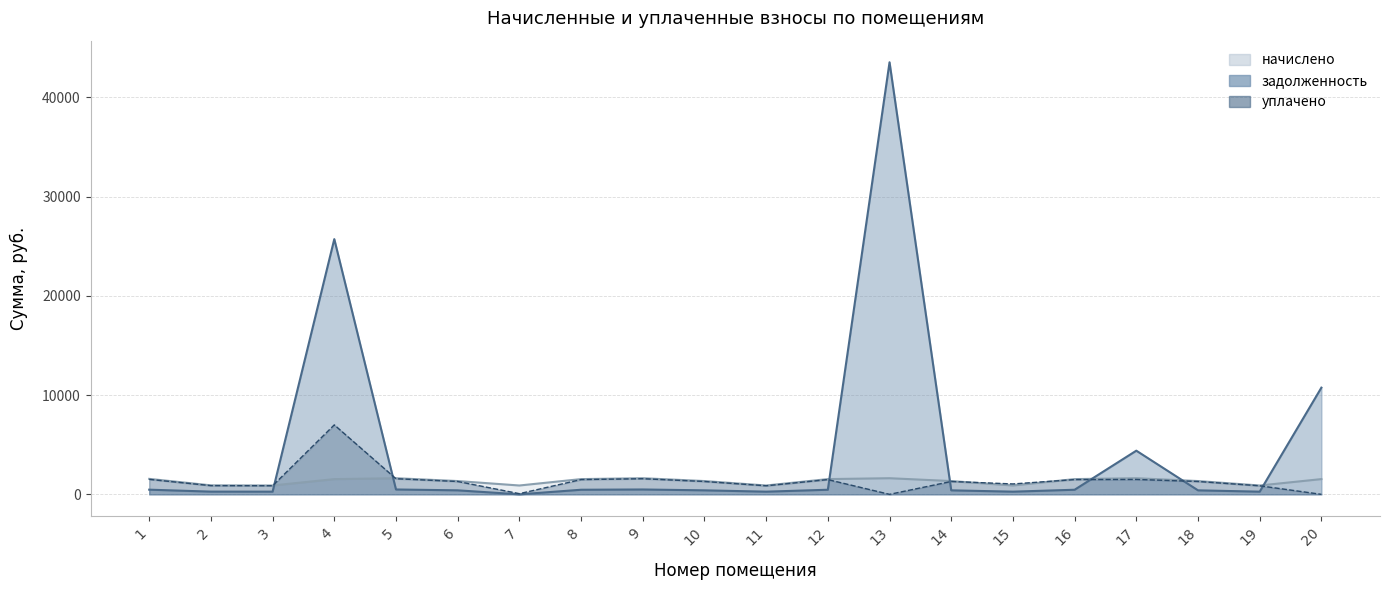

What is the average value of the начислено series?

1322.4